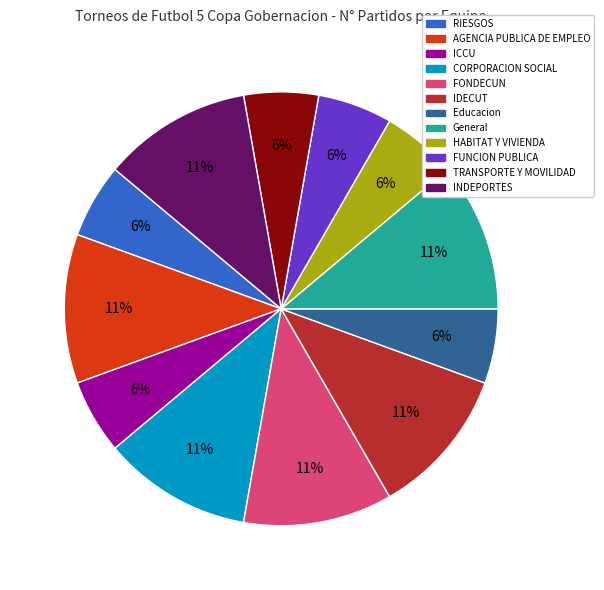

The FUNCION PUBLICA slice represents 1% of the pie. True or false?

False